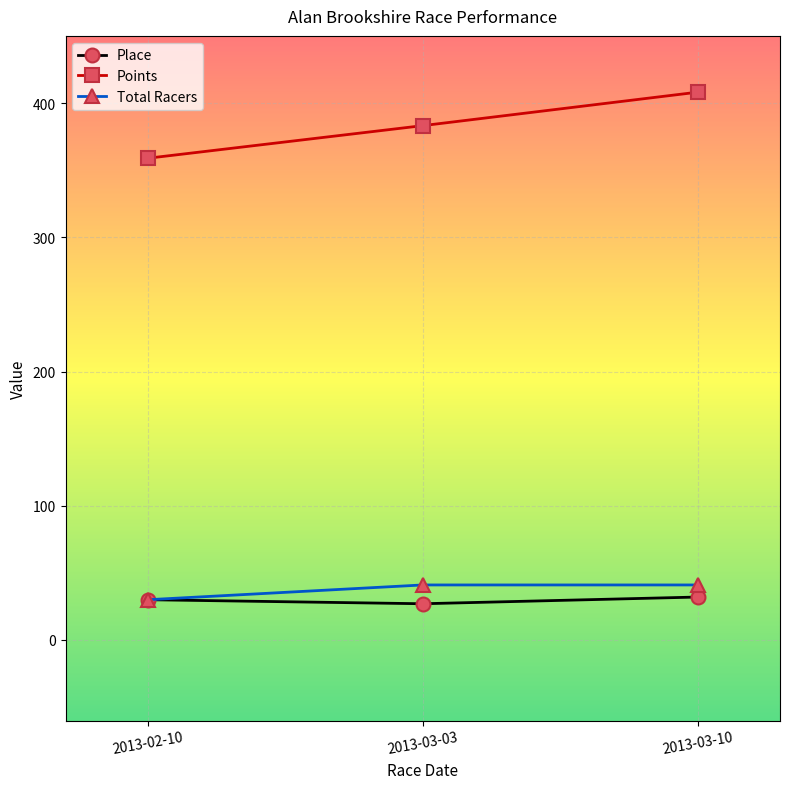

What is the greatest value displayed?

408.1